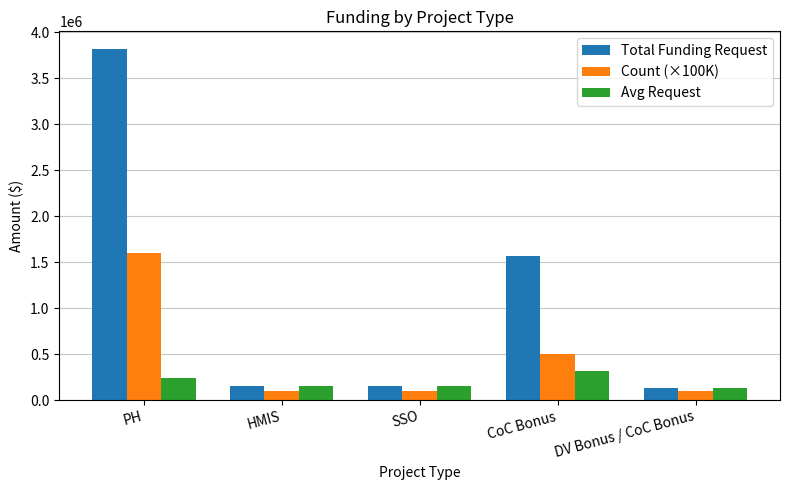

What is the label of the 3rd bar from the right?

SSO